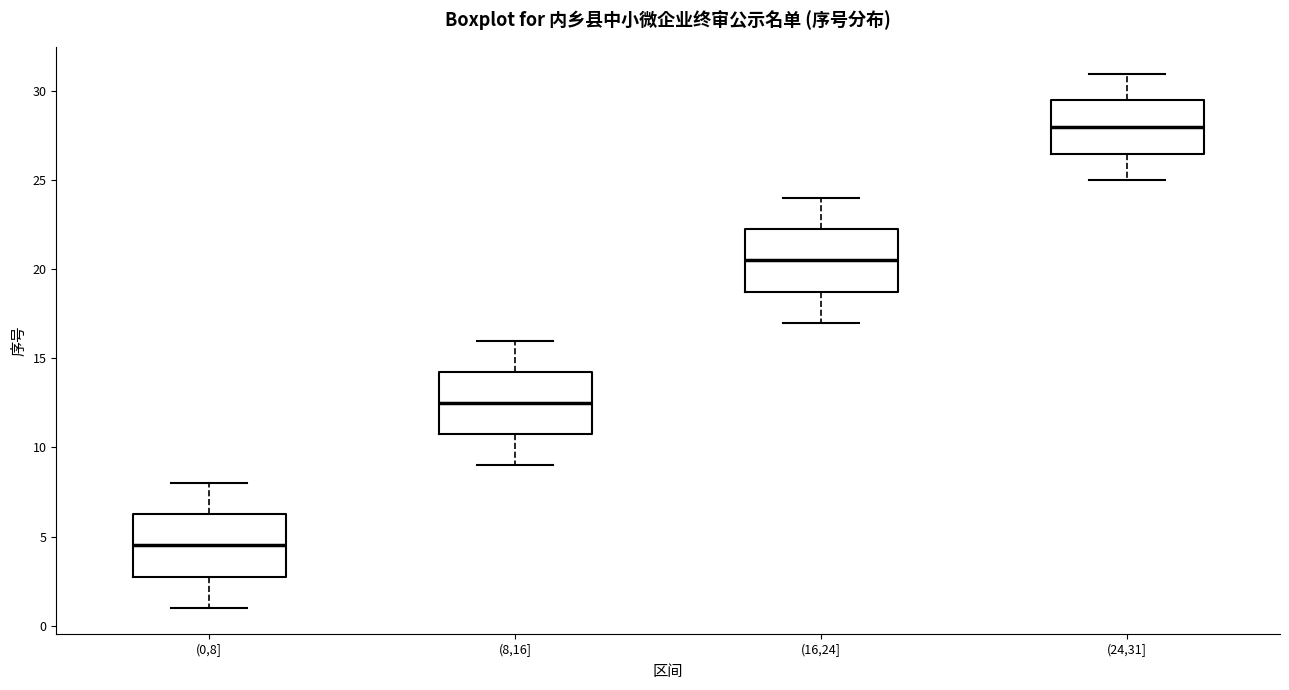

Which box has the lowest median line?

(0,8]